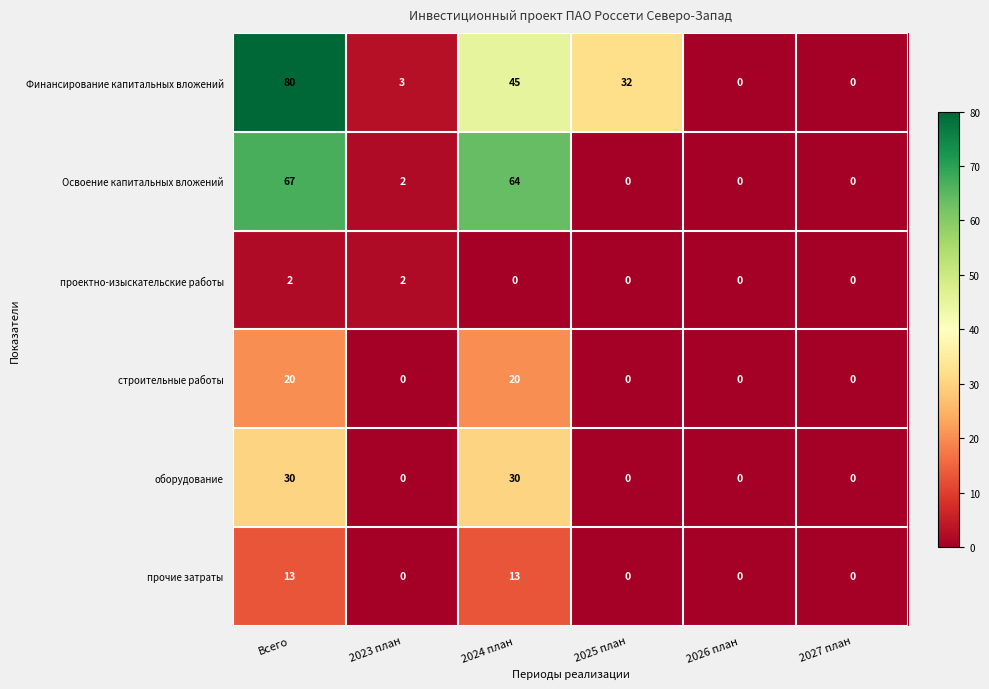

At Всего, list the series in order from largest to smallest.

Финансирование капитальных вложений, Освоение капитальных вложений, оборудование, строительные работы, прочие затраты, проектно-изыскательские работы